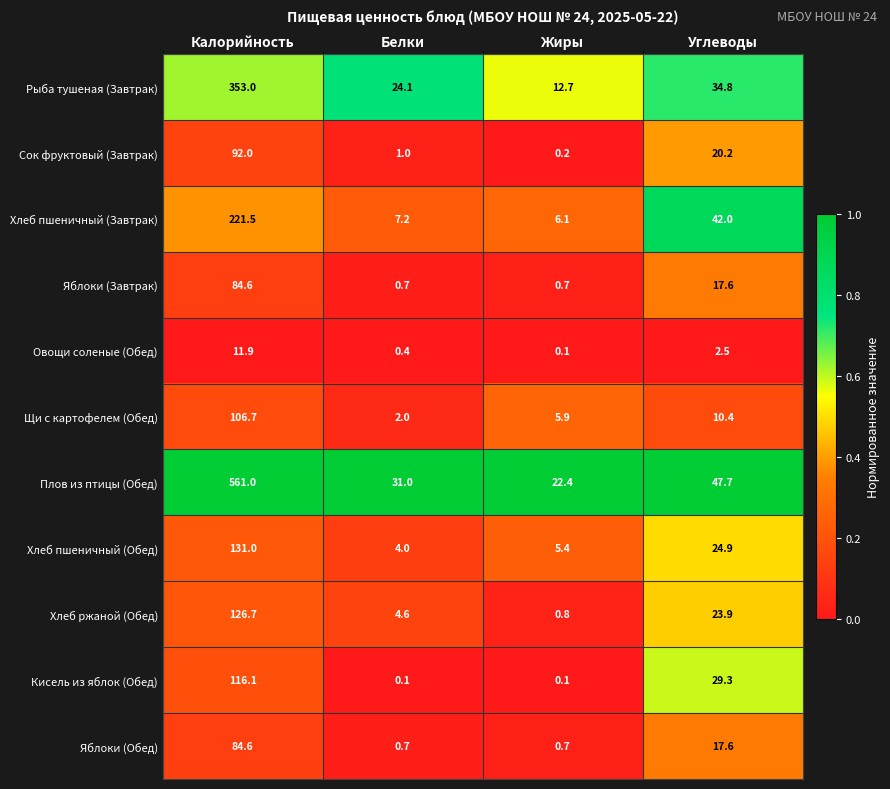

List the labels in order of Хлеб ржаной (Обед) value, largest first.

Калорийность, Углеводы, Белки, Жиры